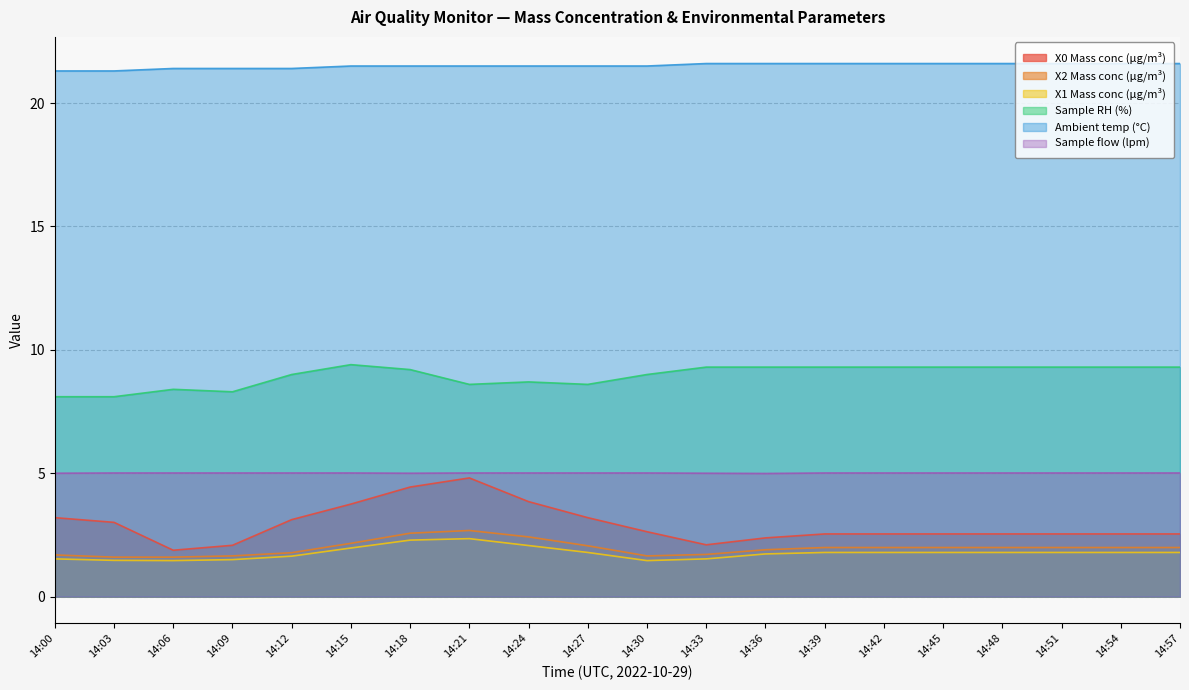

Reading left to right, transcribe all the data shown in this chart.

X0 Mass conc (μg/m³): 3.2	3.0	1.9	2.1	3.1	3.8	4.4	4.8	3.9	3.2	2.6	2.1	2.4	2.5	2.5	2.5	2.5	2.5	2.5	2.5
X2 Mass conc (μg/m³): 1.7	1.6	1.6	1.6	1.8	2.2	2.6	2.7	2.4	2.1	1.6	1.7	1.9	2.0	2.0	2.0	2.0	2.0	2.0	2.0
X1 Mass conc (μg/m³): 1.5	1.5	1.5	1.5	1.6	2.0	2.3	2.4	2.1	1.8	1.5	1.5	1.7	1.8	1.8	1.8	1.8	1.8	1.8	1.8
Sample RH (%): 8.1	8.1	8.4	8.3	9.0	9.4	9.2	8.6	8.7	8.6	9.0	9.3	9.3	9.3	9.3	9.3	9.3	9.3	9.3	9.3
Ambient temp (°C): 21.3	21.3	21.4	21.4	21.4	21.5	21.5	21.5	21.5	21.5	21.5	21.6	21.6	21.6	21.6	21.6	21.6	21.6	21.6	21.6
Sample flow (lpm): 5.0	5.0	5.0	5.0	5.0	5.0	5.0	5.0	5.0	5.0	5.0	5.0	5.0	5.0	5.0	5.0	5.0	5.0	5.0	5.0